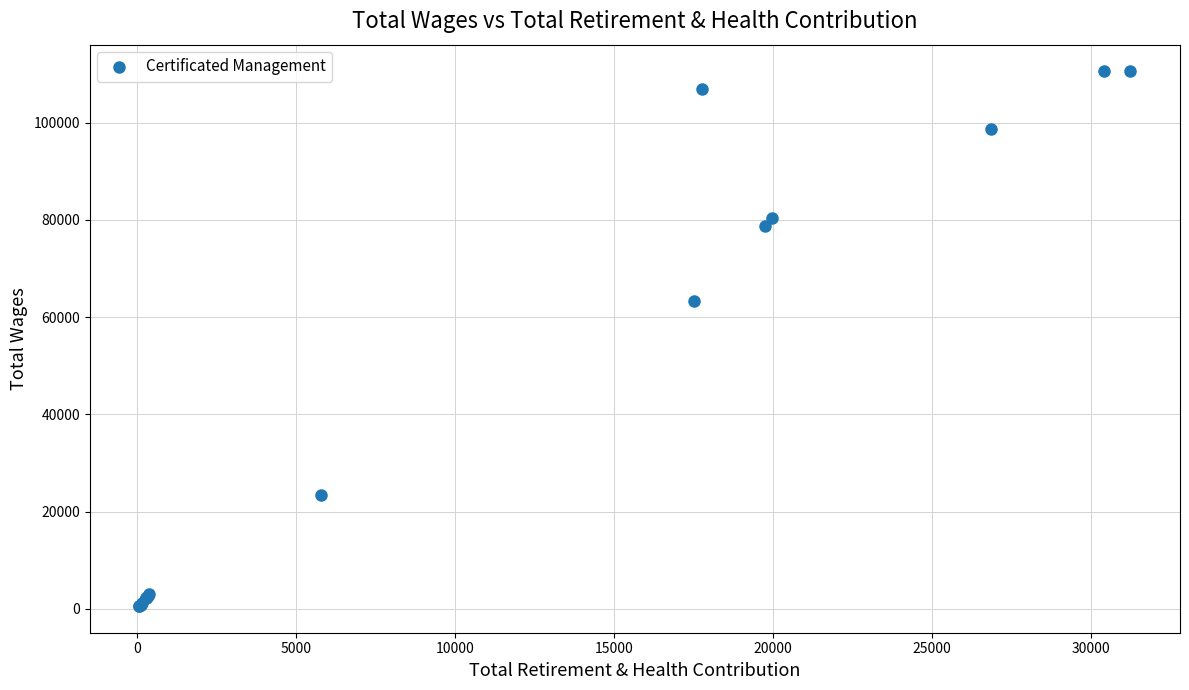

What Y value in the scatter plot is closest to 55563?

63282